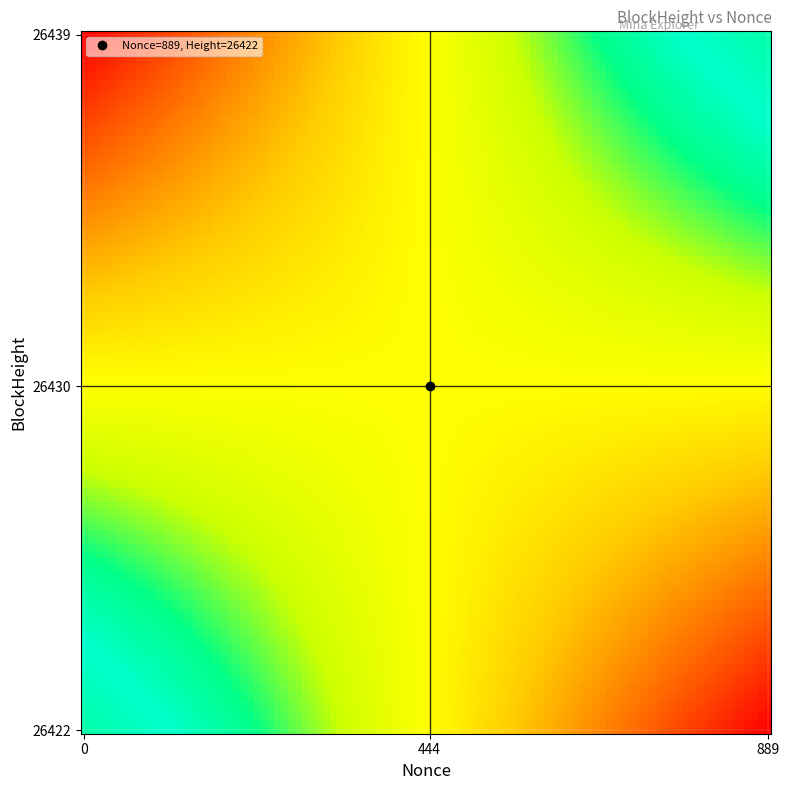

At how many categories does at least one series exceed 369?

1